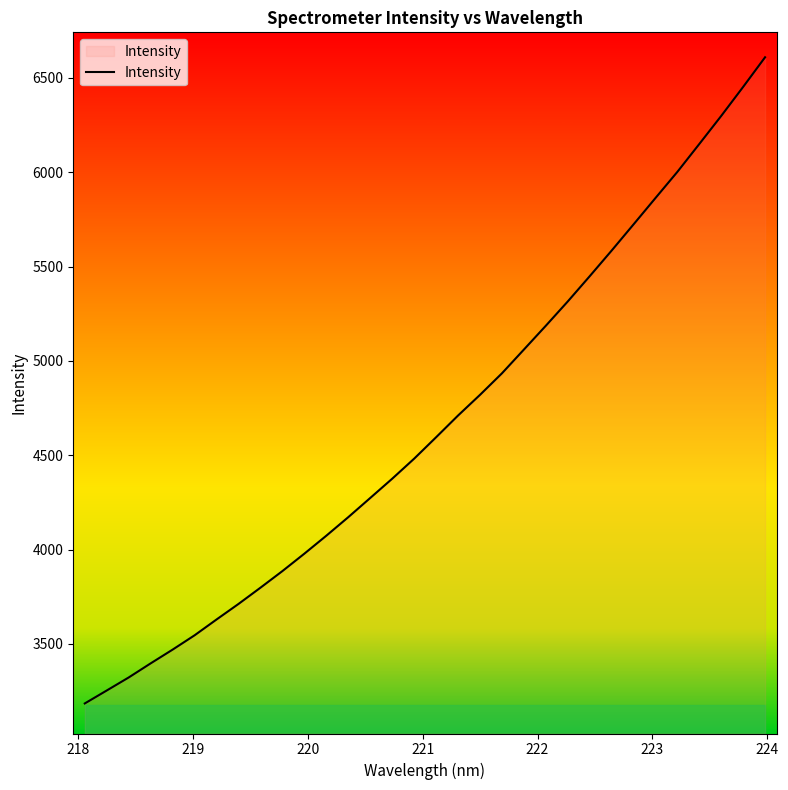

What is the difference between the maximum and minimum values?

3424.6